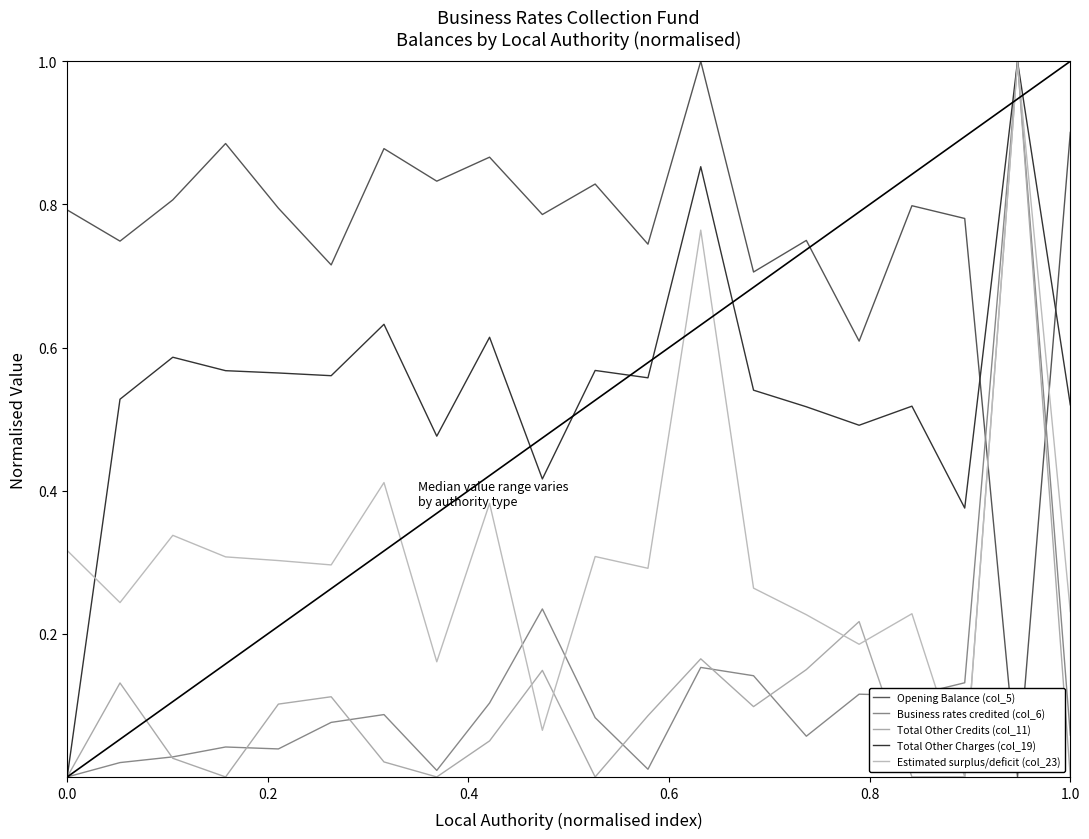

What is the label of the 20th point from the left?

1.0